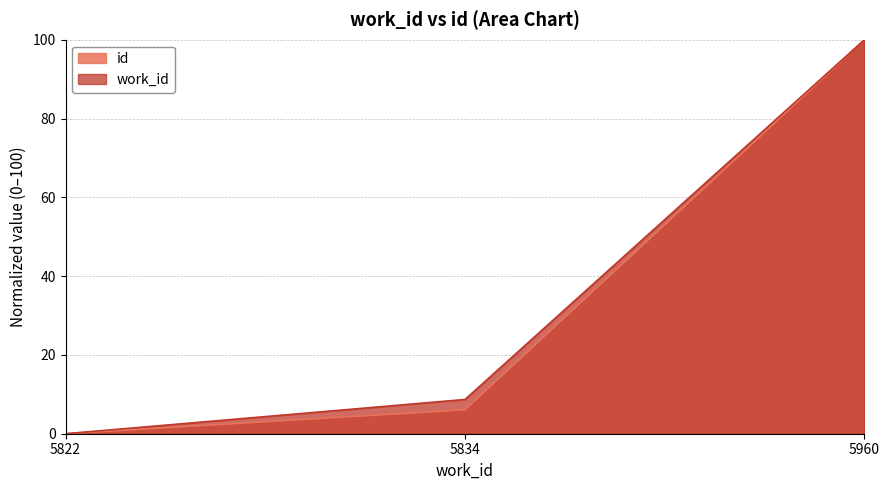

Which series has the largest total across all categories?

work_id